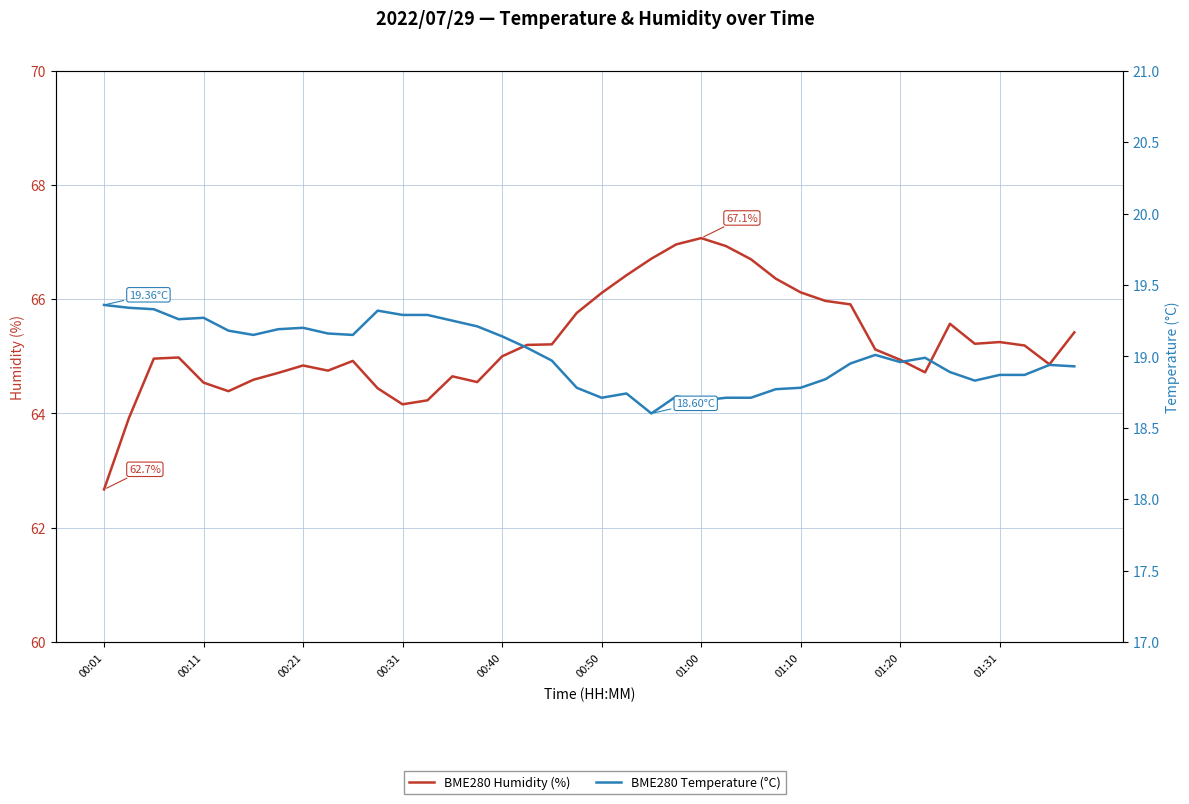

Reading left to right, list all the values displayed in this chart.

BME280 Humidity (%): 62.7	63.9	65.0	65.0	64.5	64.4	64.6	64.7	64.8	64.8	64.9	64.4	64.2	64.2	64.7	64.5	65.0	65.2	65.2	65.8	66.1	66.4	66.7	67.0	67.1	66.9	66.7	66.4	66.1	66.0	65.9	65.1	64.9	64.7	65.6	65.2	65.2	65.2	64.9	65.4
BME280 Temperature (°C): 19.4	19.3	19.3	19.3	19.3	19.2	19.1	19.2	19.2	19.2	19.1	19.3	19.3	19.3	19.2	19.2	19.1	19.1	19.0	18.8	18.7	18.7	18.6	18.7	18.7	18.7	18.7	18.8	18.8	18.8	18.9	19.0	19.0	19.0	18.9	18.8	18.9	18.9	18.9	18.9